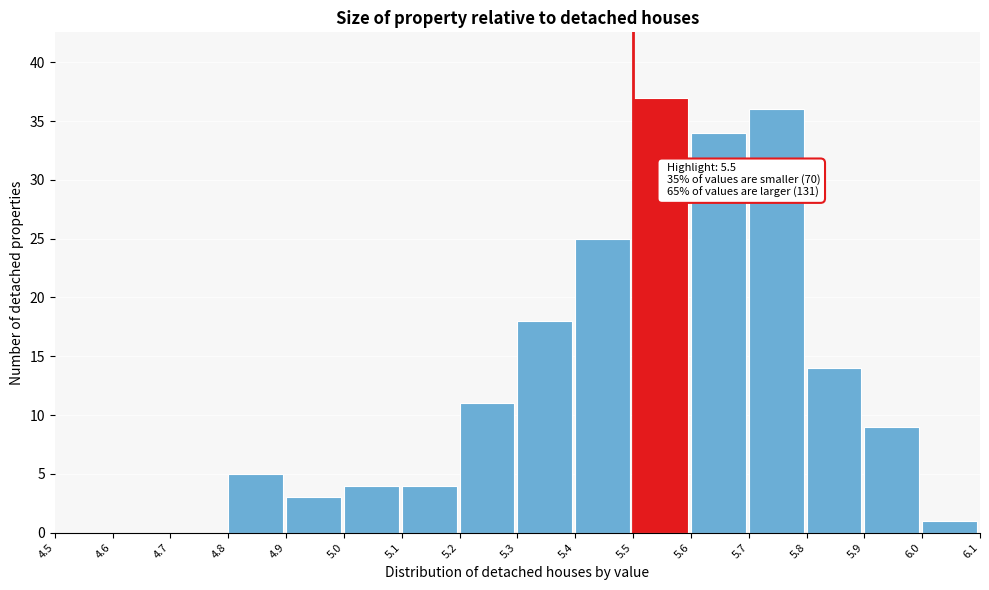

Which range on the x-axis has the tallest bar?

5.5 to 5.6